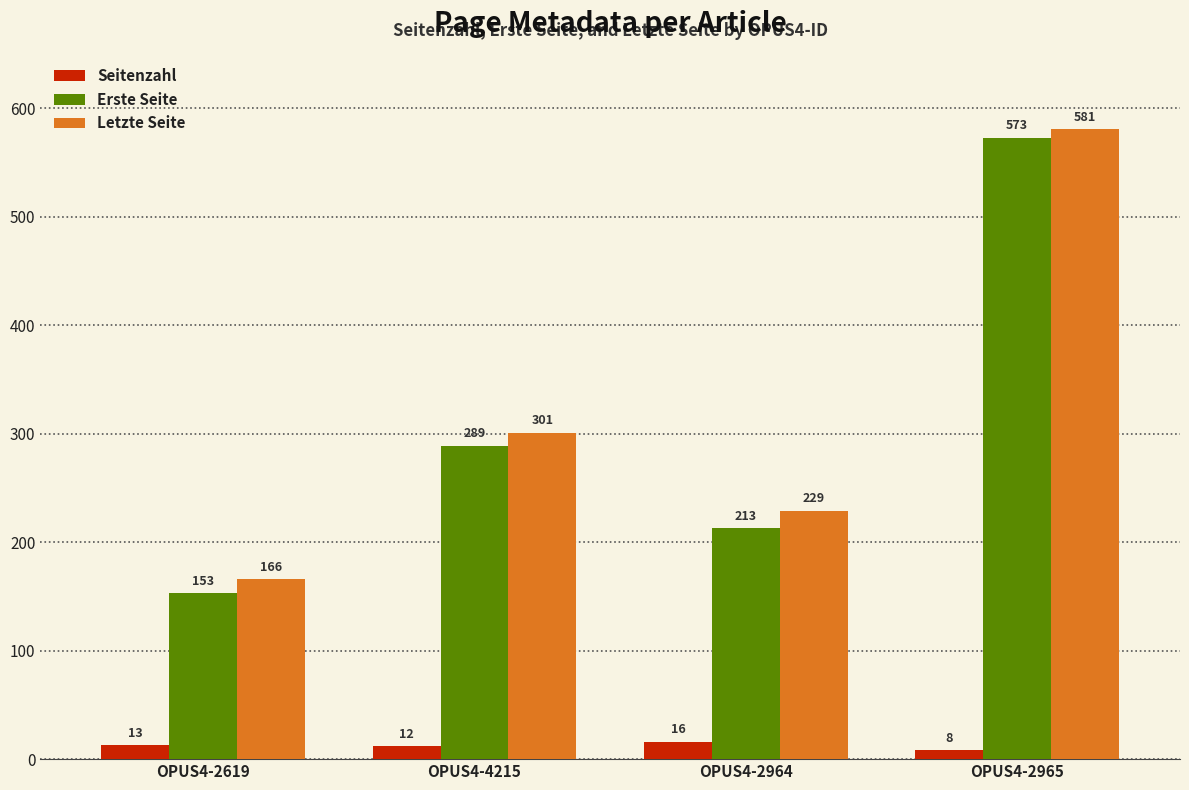

Is the value of Erste Seite at OPUS4-2619 greater than the value of Letzte Seite at OPUS4-2619?

No